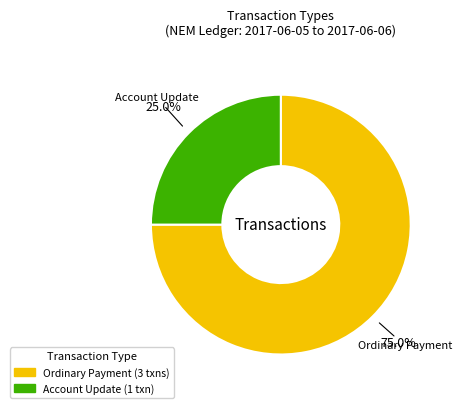

Approximately how many times larger is the value at Ordinary Payment compared to Account Update?

3.0